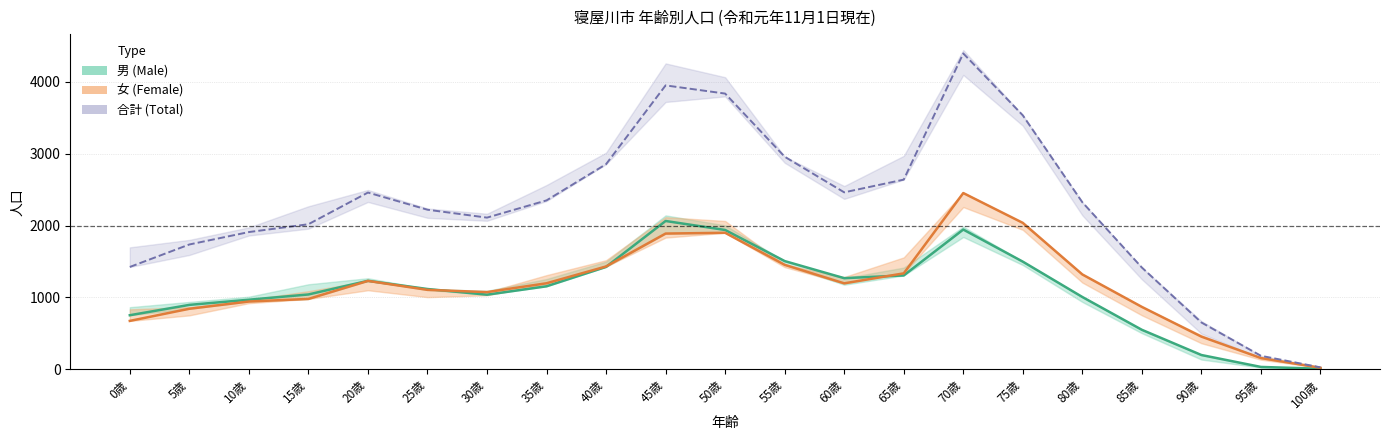

Is this an area chart (filled region under the line)?

No